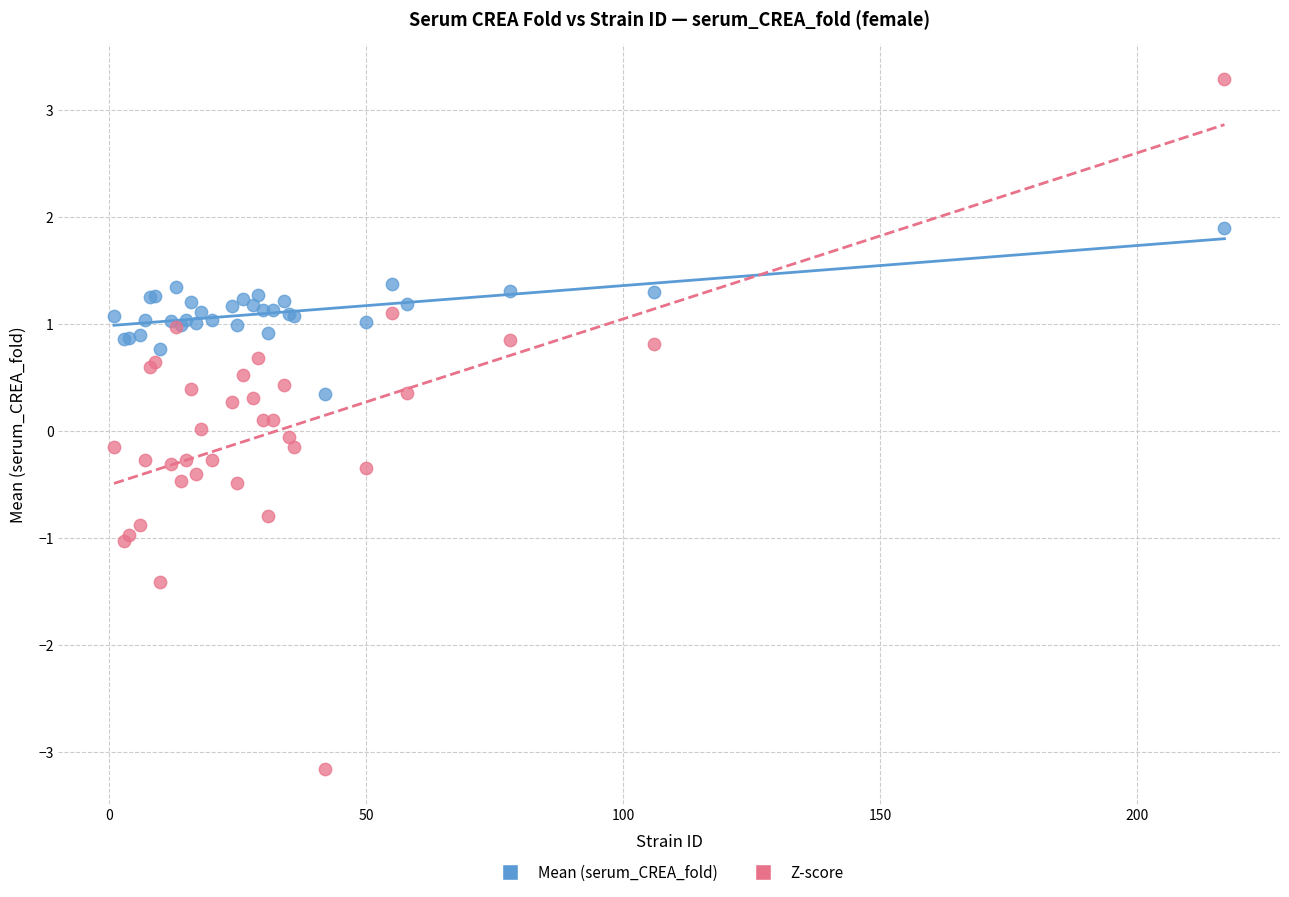

Which series reaches the minimum Y coordinate?

Z-score